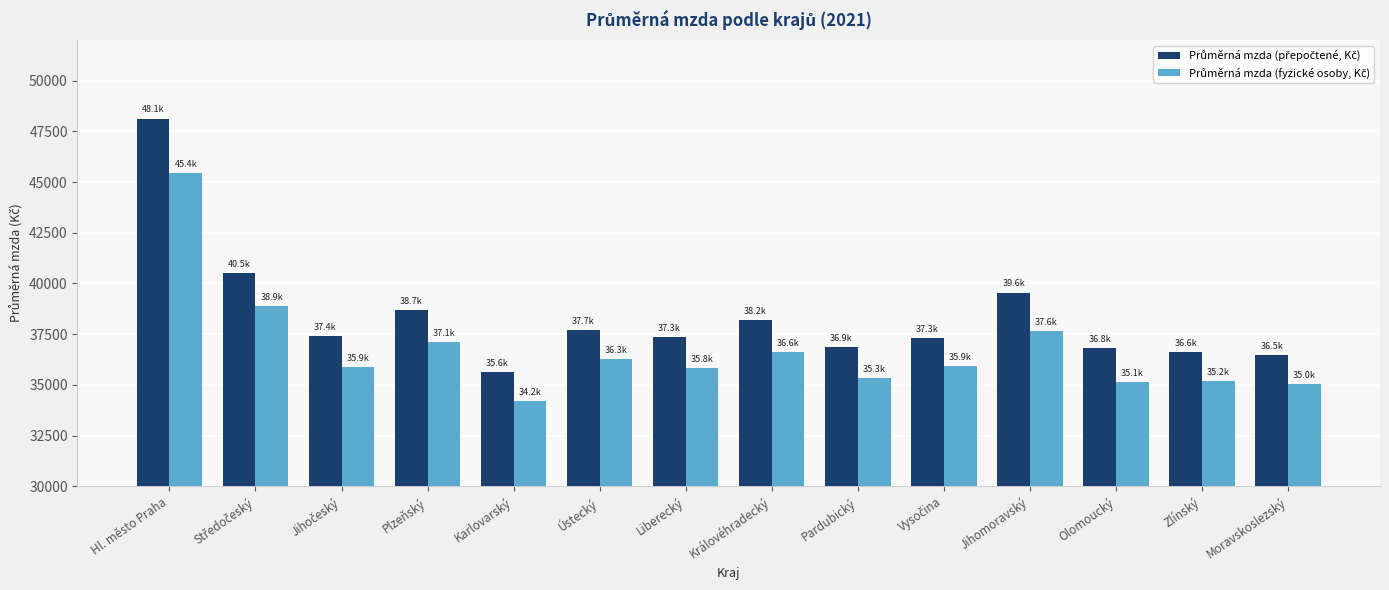

Count the number of data series in this chart.

2